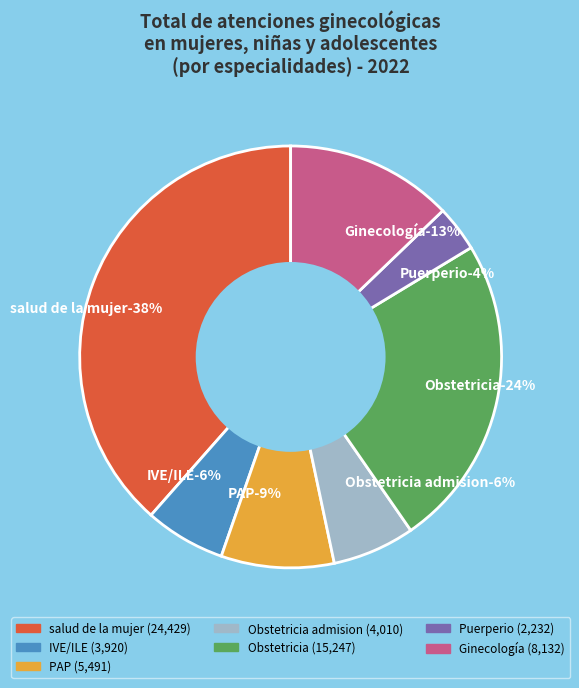

What percentage is the Obstetricia admision slice, to the nearest percent?

6%